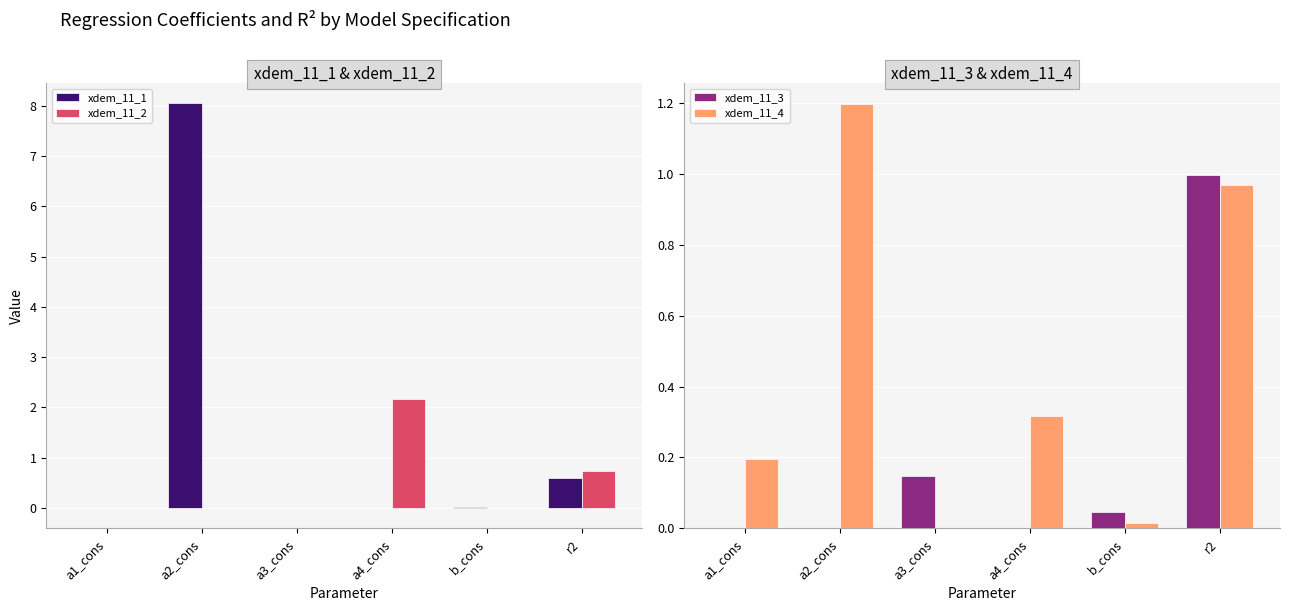

What is the difference between the maximum and minimum values in the xdem_11_4 series?

1.2